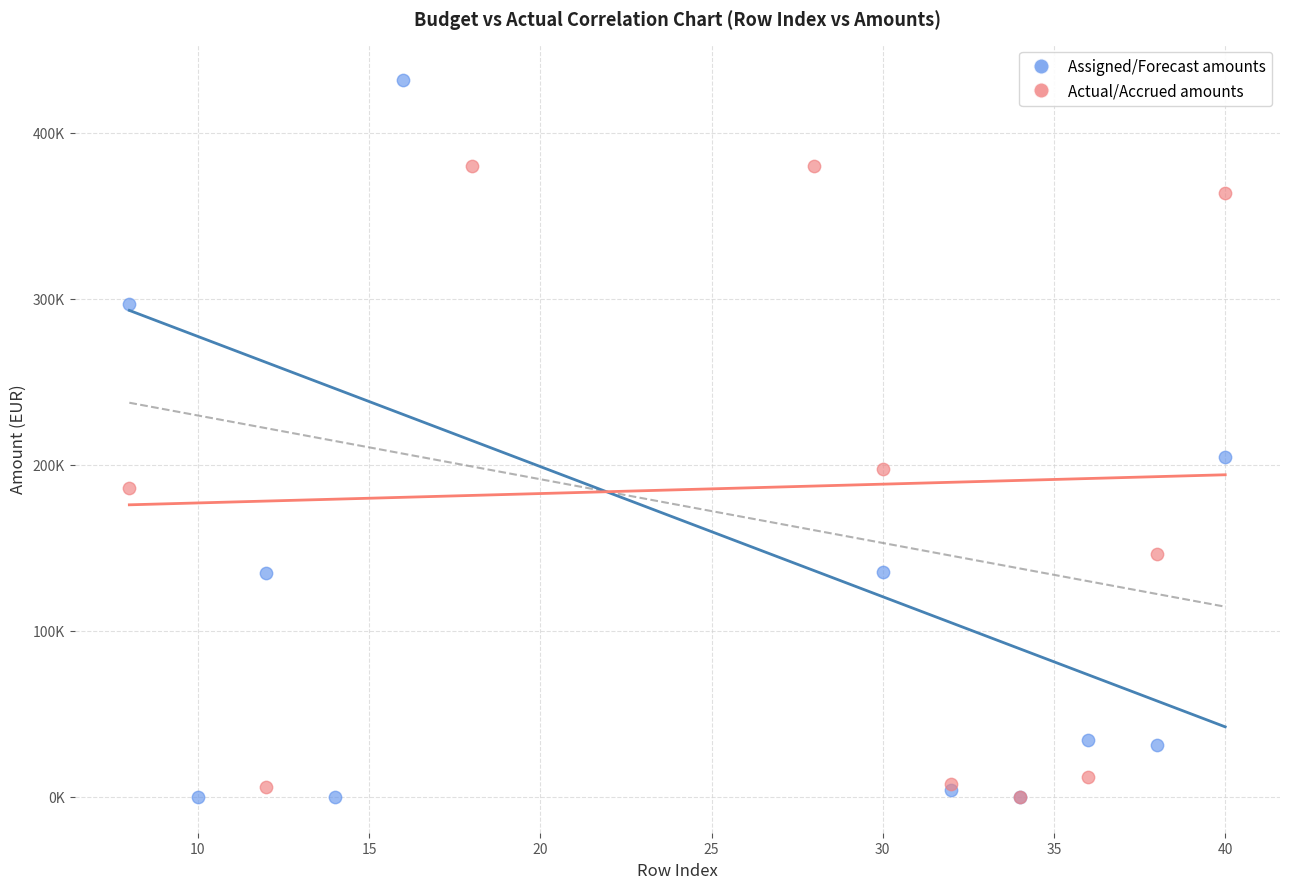

What are all the series names shown in the legend?

Assigned/Forecast amounts, Actual/Accrued amounts